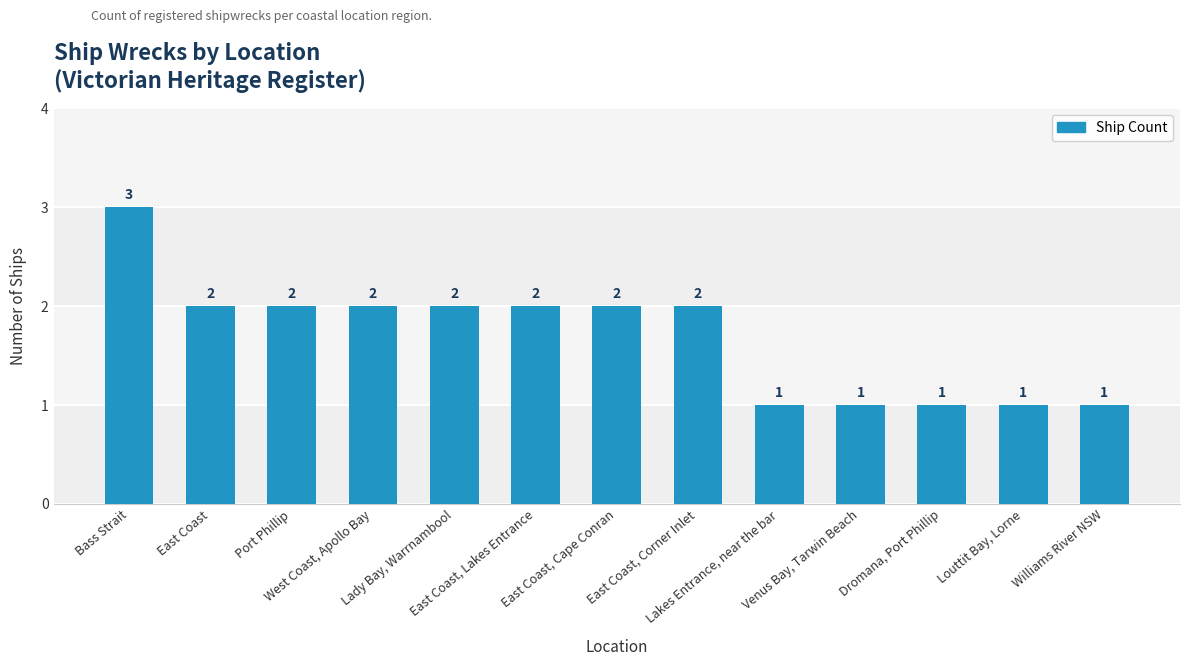

What is the maximum value shown in the chart?

3